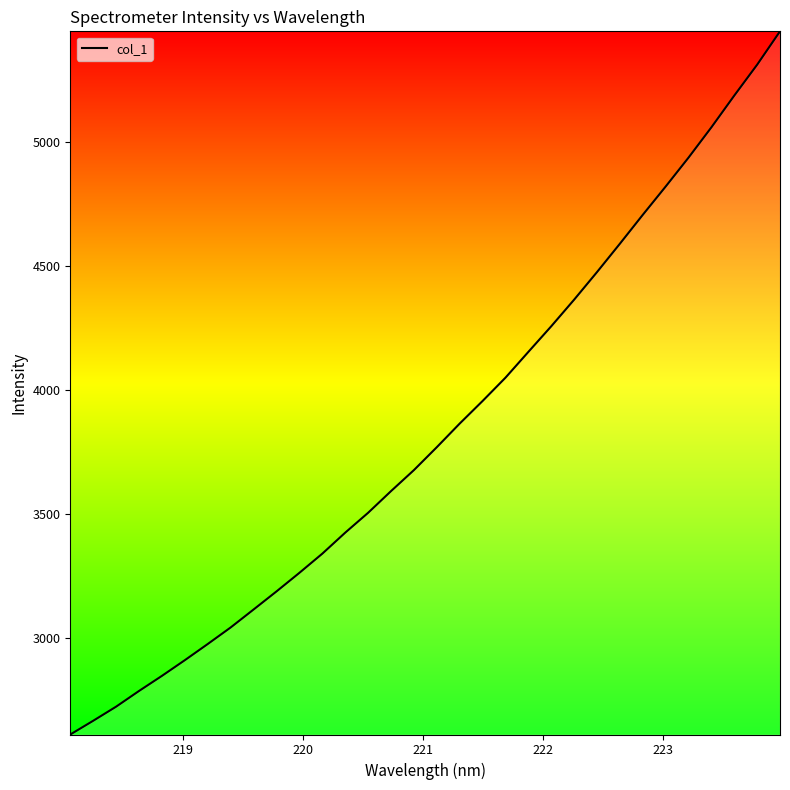

What is the difference between the maximum and minimum values?

2834.2